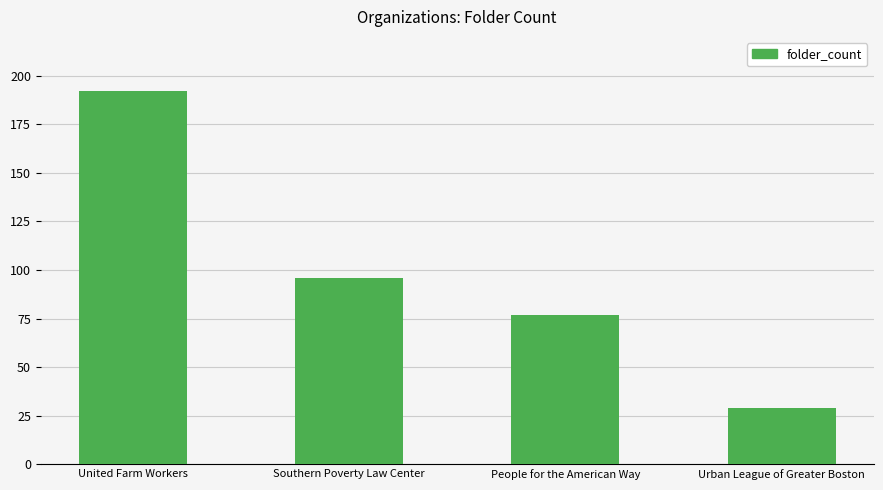

Are the bars grouped side by side (vs. stacked)?

No